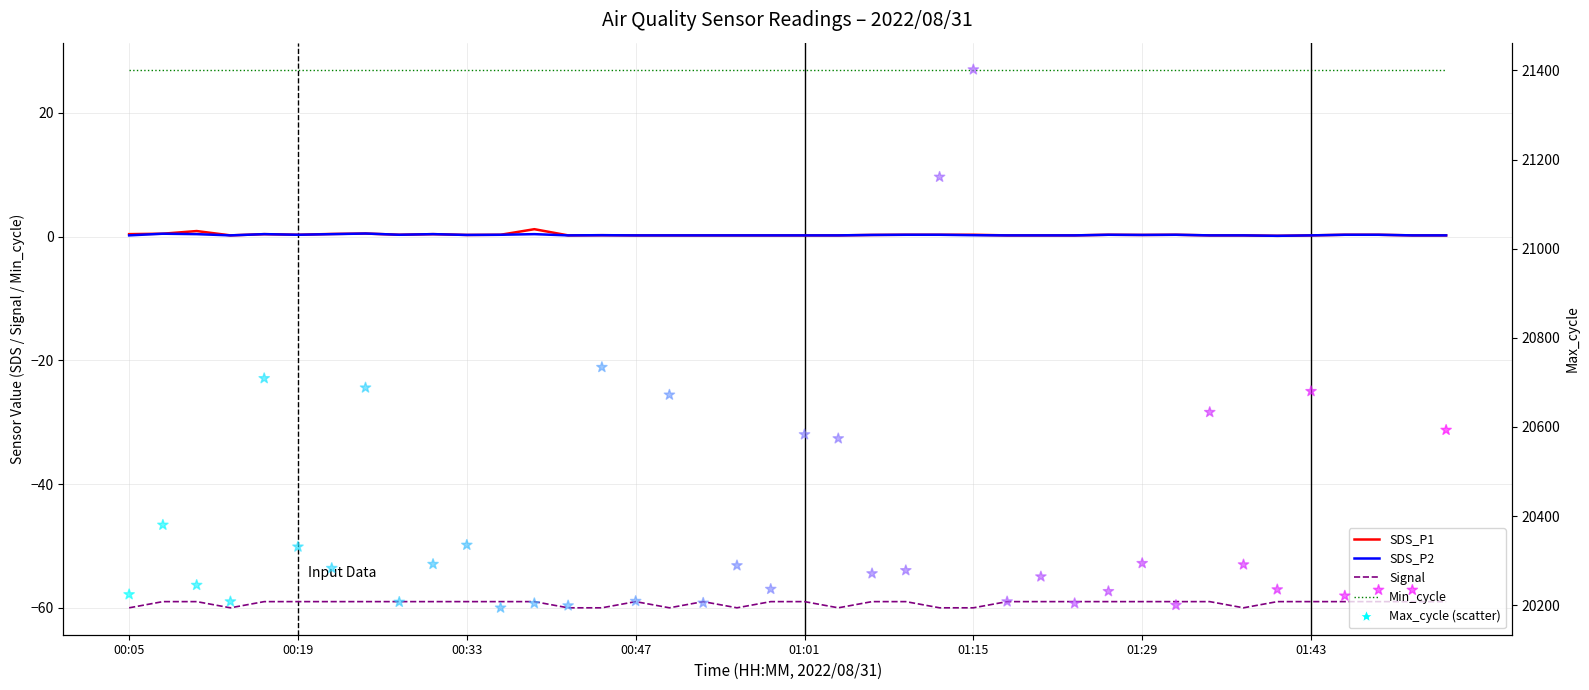

Which series reaches the minimum Y coordinate?

Signal